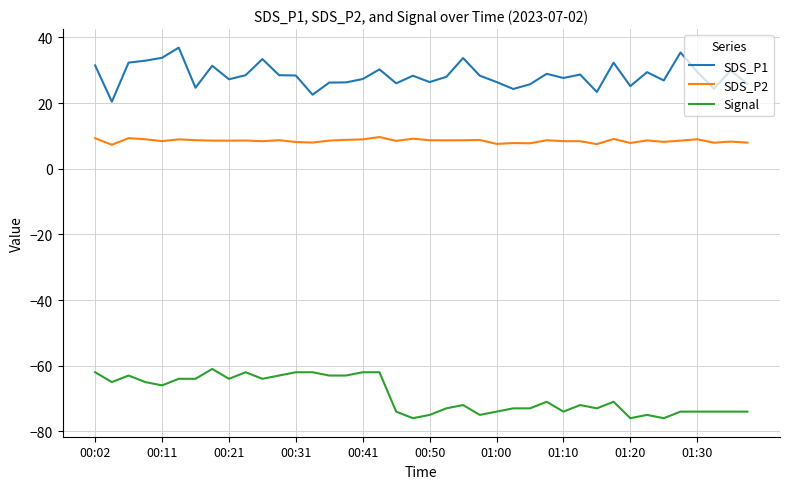

What is the average value of the SDS_P1 series?

28.4